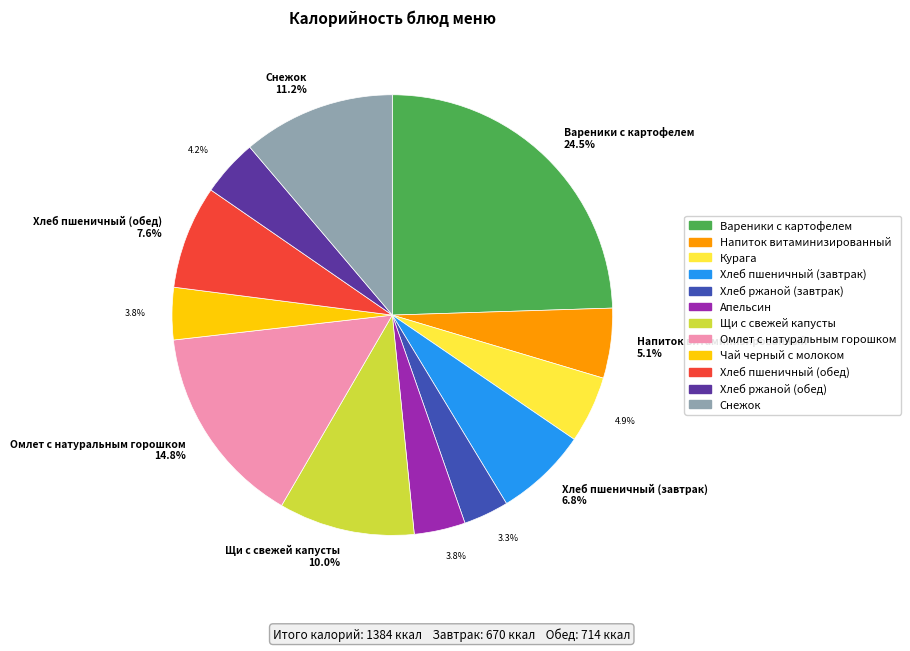

Is there a majority slice in this chart?

No